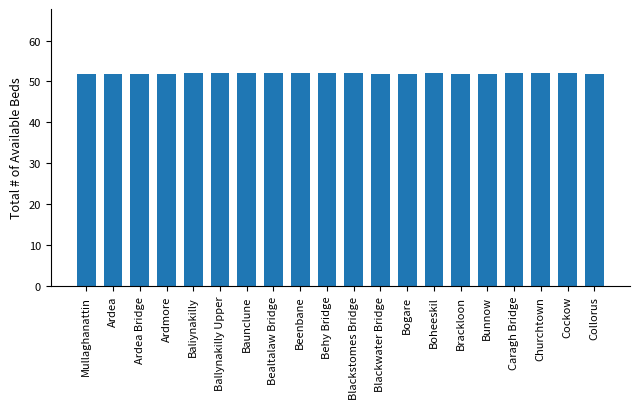

What is the sum of the values at Ballynakilly Upper and Cockow?

104.0